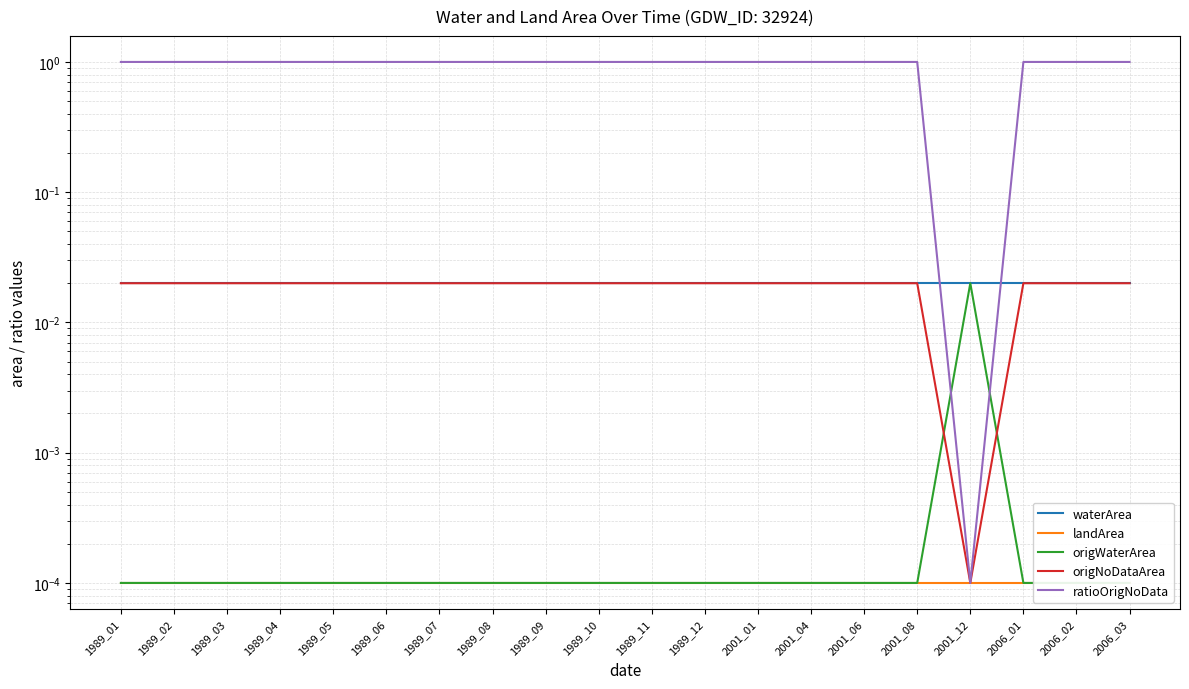

Which series has the largest range (max minus min)?

ratioOrigNoData